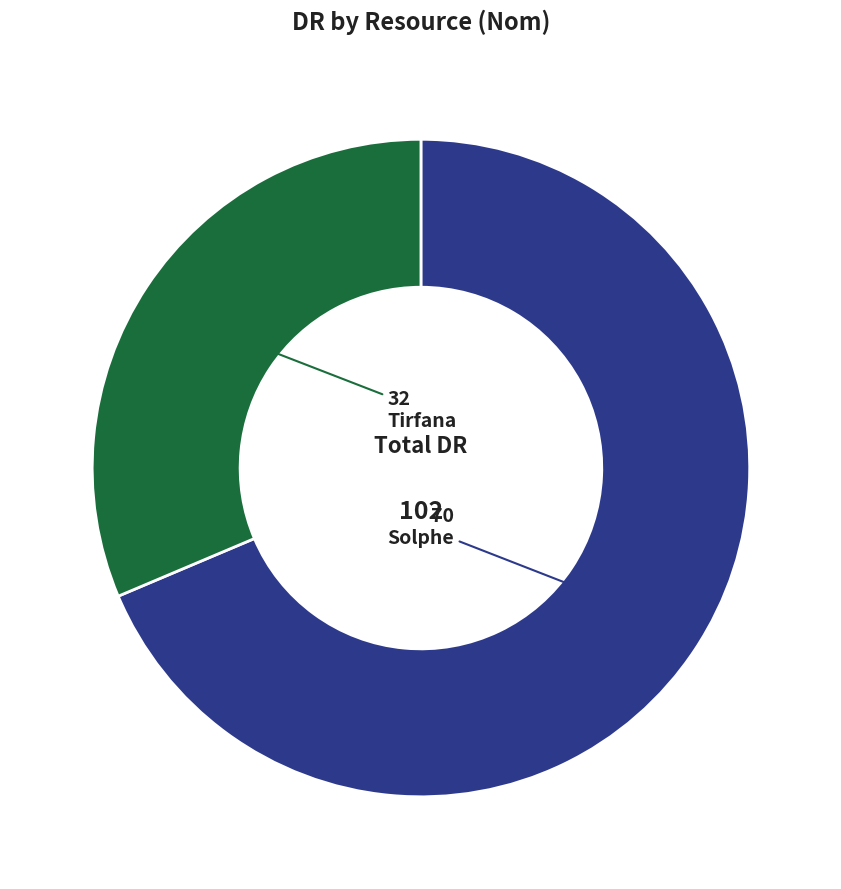

What is the ratio of the value at Solphe to the value at Tirfana?

2.2